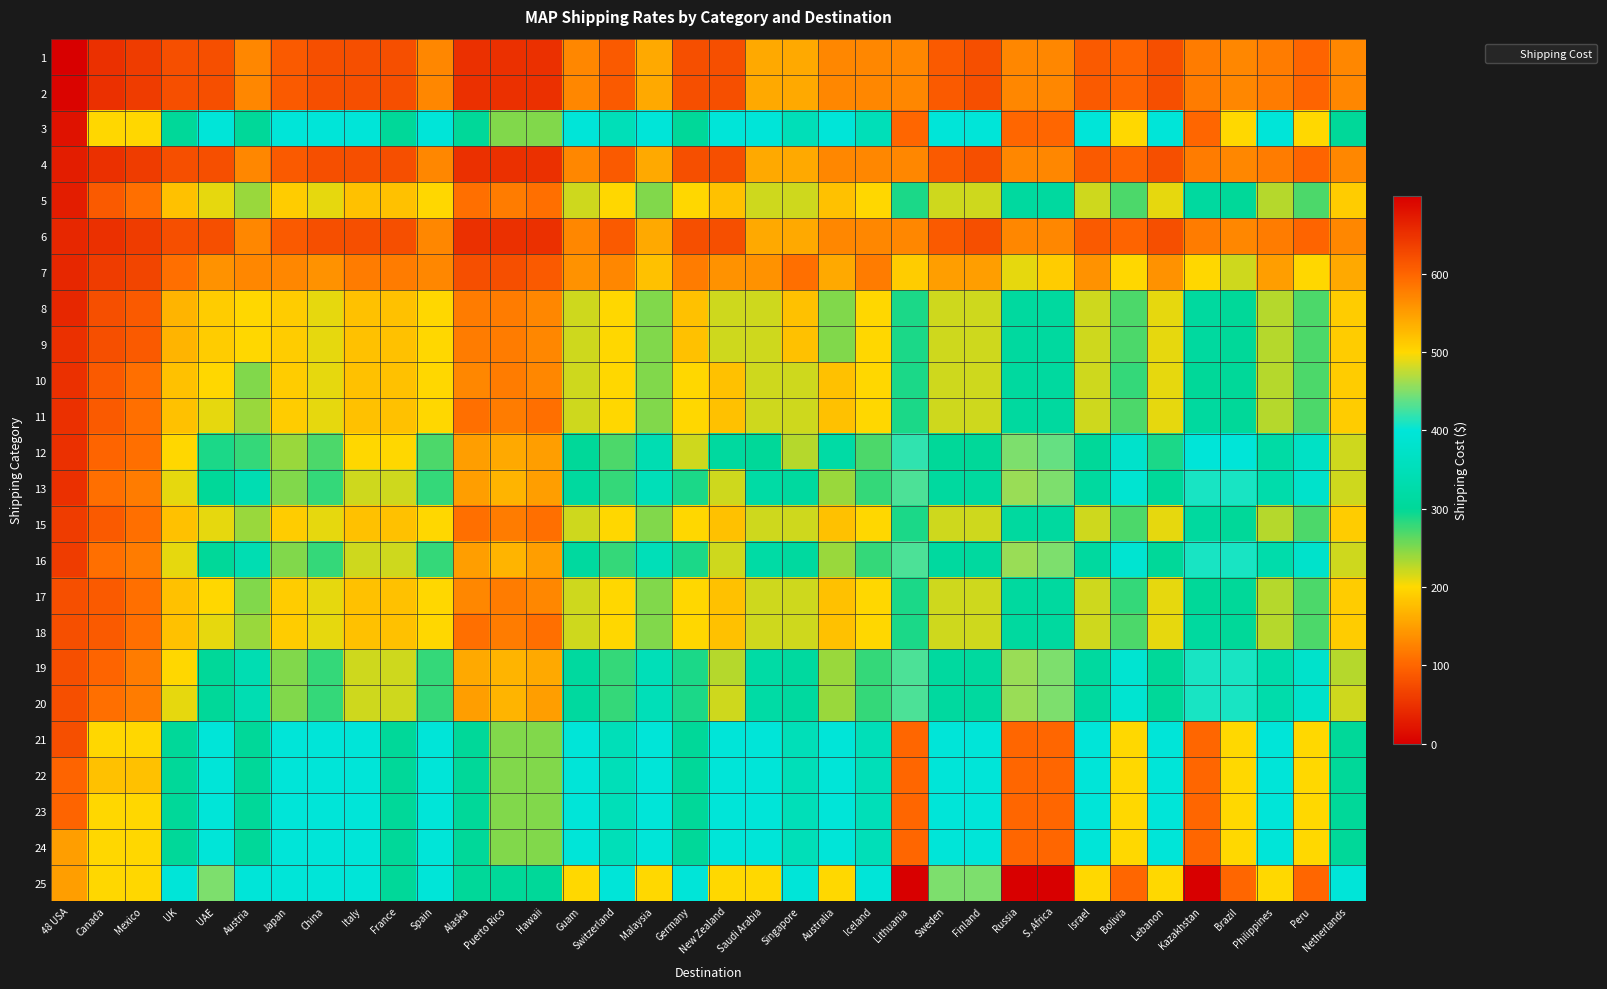

At which category does the chart reach its minimum across all series?

48 USA